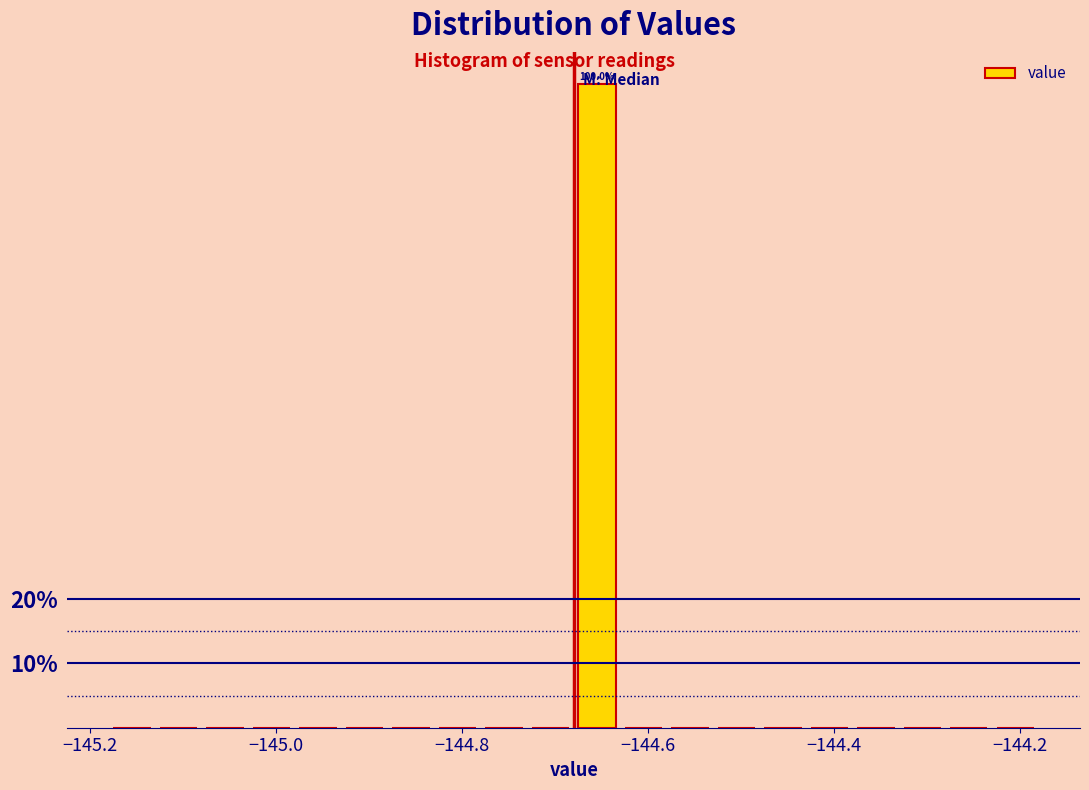

Around what value on the x-axis is the tallest bar? Give the approximate position of its centre, as read against the axis.

-144.66